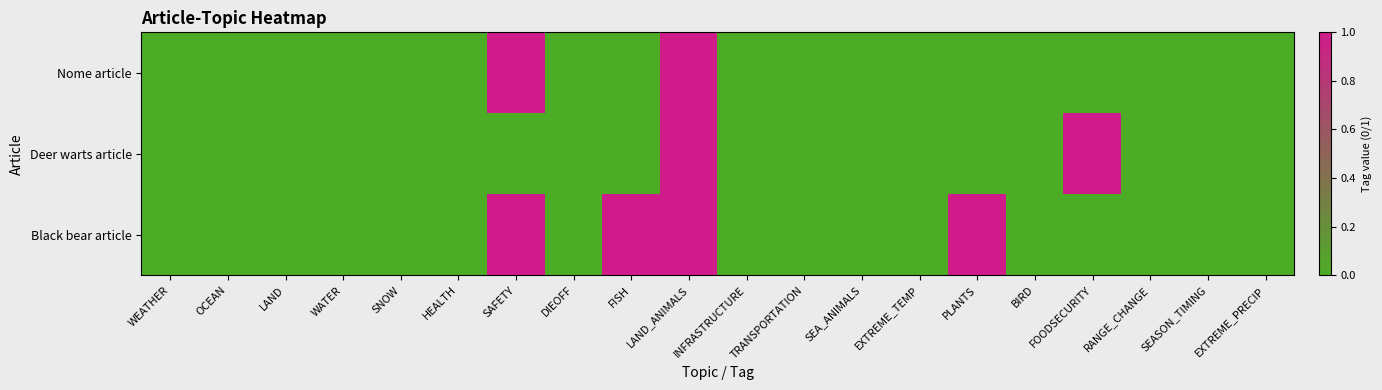

Which series has the largest total across all categories?

Black bear article